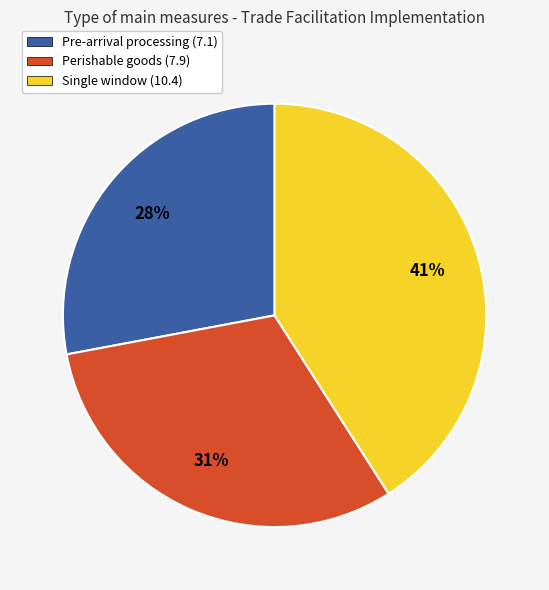

Is there a majority slice in this chart?

No